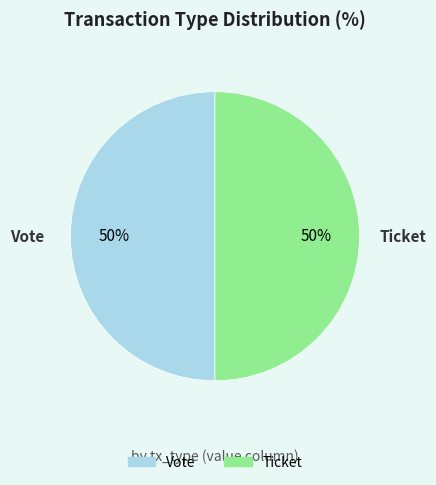

Combined, do Vote and Ticket account for over 50%?

Yes